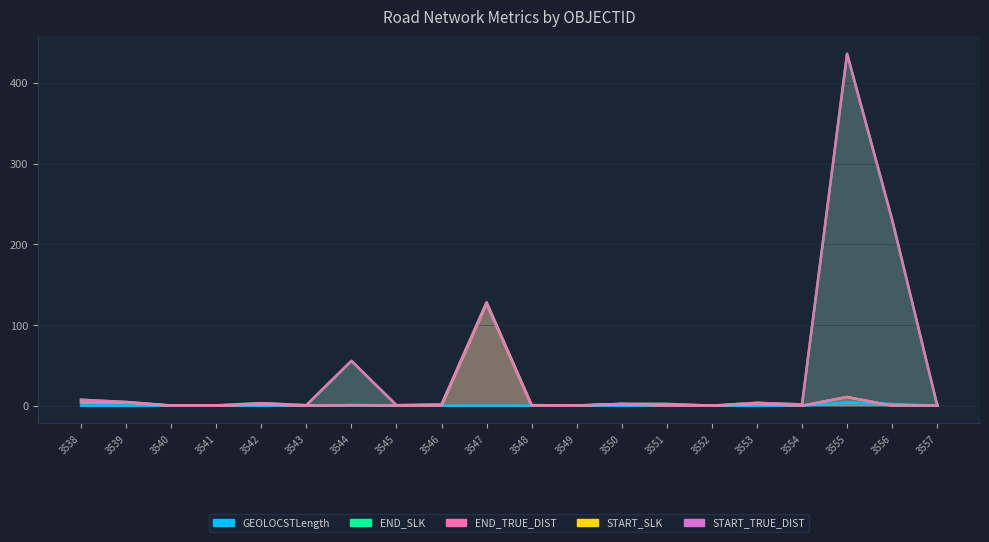

What is the difference between the maximum and minimum values in the START_SLK series?

126.3